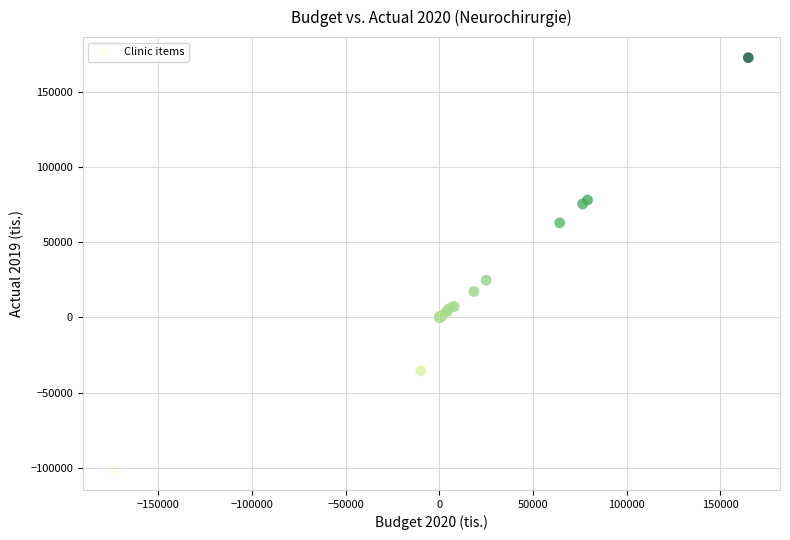

What Y value in the scatter plot is closest to 35946?

24804.8